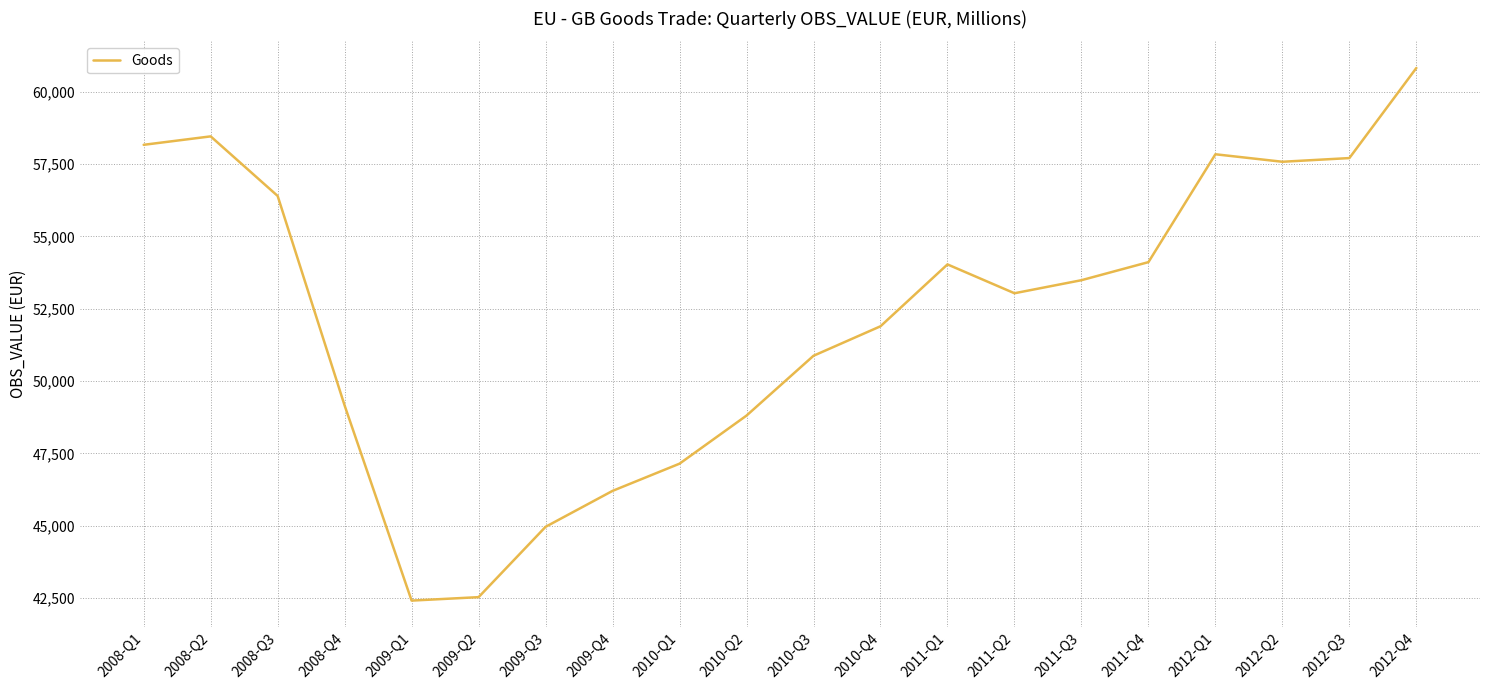

What is the difference between the values at 2008-Q2 and 2010-Q4?

6560.5